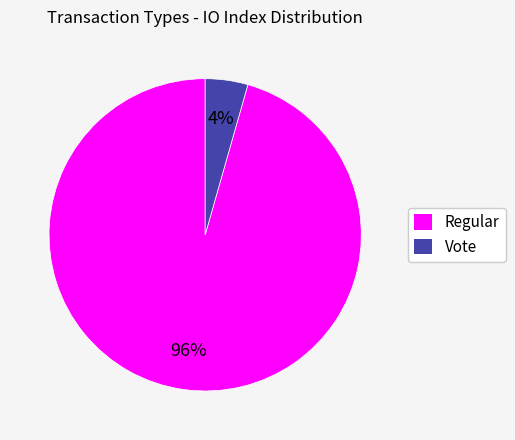

What is the majority slice?

Regular